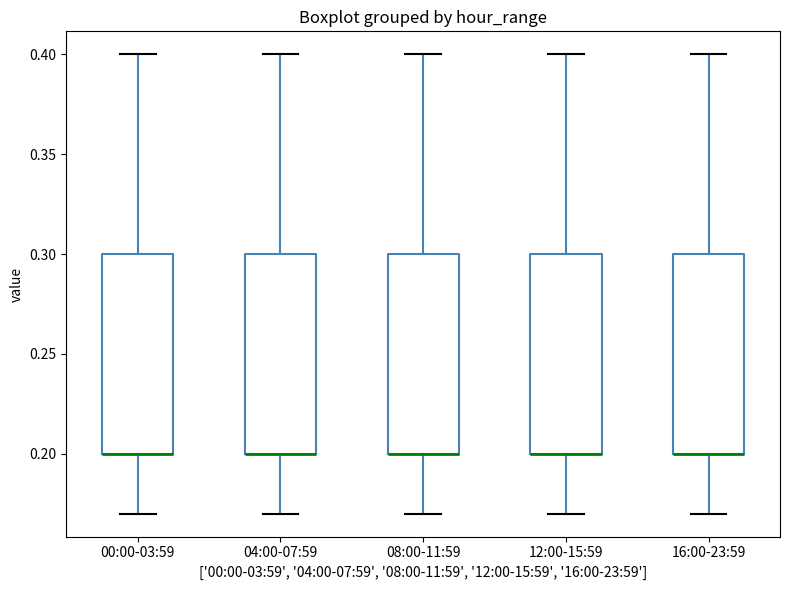

Reading left to right, read every box against the y-axis: the position of its median line, the range the box covers, and the ends of its whiskers. The values are not printed on the chart, so give them approximately, as read against the axis.

00:00-03:59: median 0.20 (drawn on the box's lower edge), box 0.20 to 0.30, whiskers 0.17 to 0.40
04:00-07:59: median 0.20 (drawn on the box's lower edge), box 0.20 to 0.30, whiskers 0.17 to 0.40
08:00-11:59: median 0.20 (drawn on the box's lower edge), box 0.20 to 0.30, whiskers 0.17 to 0.40
12:00-15:59: median 0.20 (drawn on the box's lower edge), box 0.20 to 0.30, whiskers 0.17 to 0.40
16:00-23:59: median 0.20 (drawn on the box's lower edge), box 0.20 to 0.30, whiskers 0.17 to 0.40